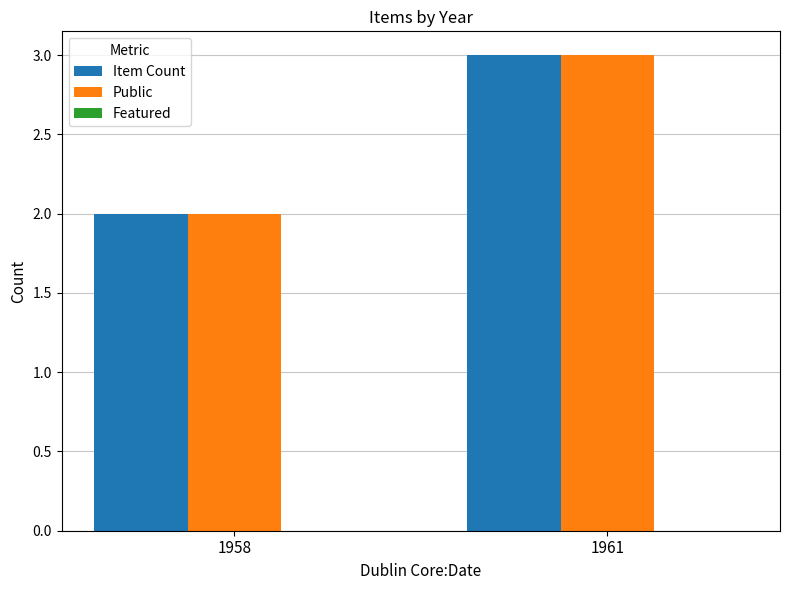

What is the sum of all Item Count values?

5